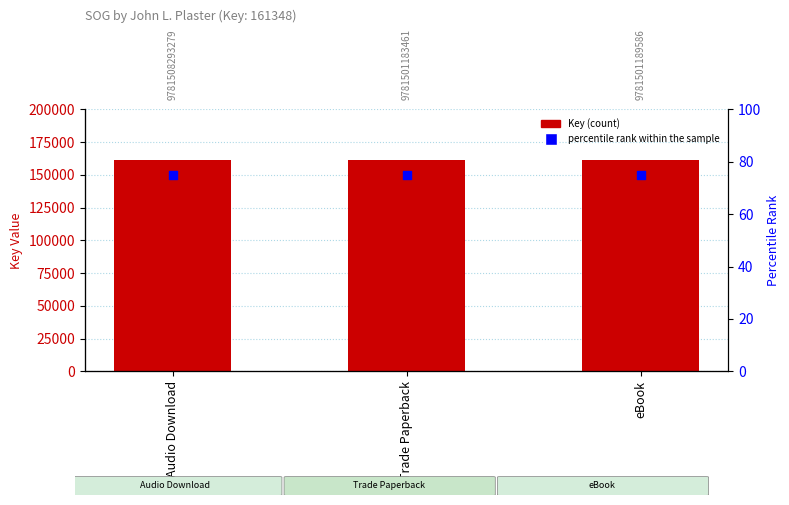

Which series reaches the minimum Y coordinate?

percentile rank within the sample